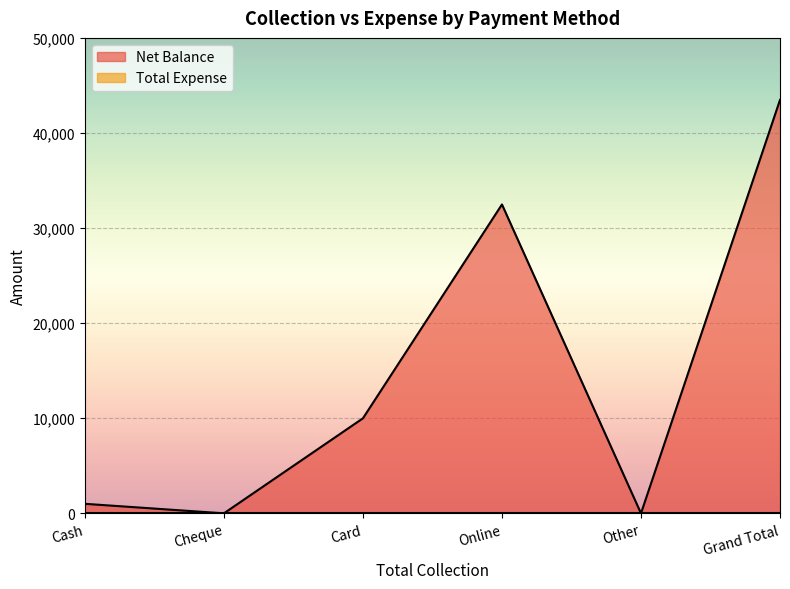

How many lines are shown in the chart?

2